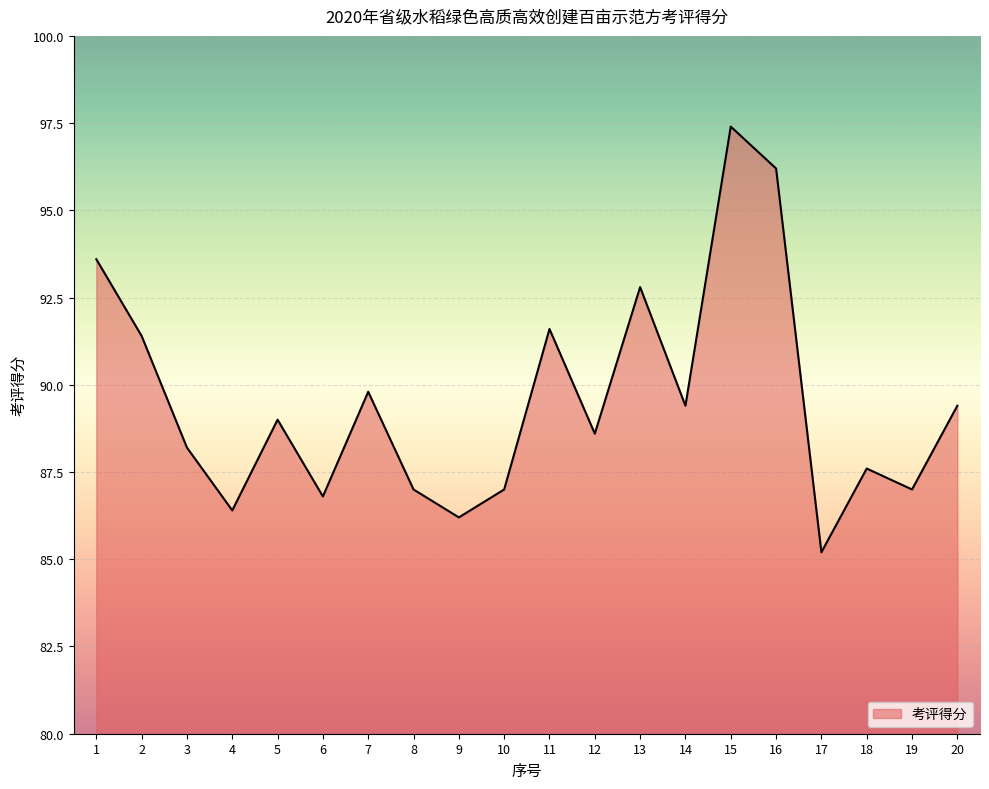

Which label corresponds to the smallest value in the chart?

17